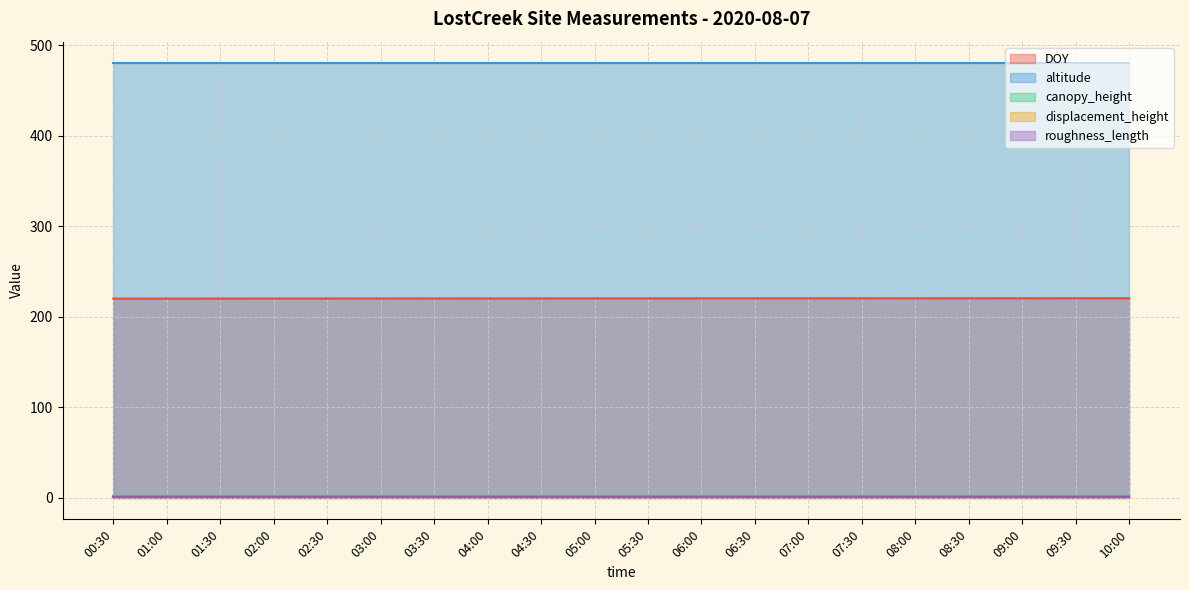

Reading left to right, extract all data points from this chart.

DOY: 220.0	220.0	220.1	220.1	220.1	220.1	220.1	220.2	220.2	220.2	220.2	220.2	220.3	220.3	220.3	220.3	220.4	220.4	220.4	220.4
altitude: 480.0	480.0	480.0	480.0	480.0	480.0	480.0	480.0	480.0	480.0	480.0	480.0	480.0	480.0	480.0	480.0	480.0	480.0	480.0	480.0
canopy_height: 1.5	1.5	1.5	1.5	1.5	1.5	1.5	1.5	1.5	1.5	1.5	1.5	1.5	1.5	1.5	1.5	1.5	1.5	1.5	1.5
displacement_height: 1.0	1.0	1.0	1.0	1.0	1.0	1.0	1.0	1.0	1.0	1.0	1.0	1.0	1.0	1.0	1.0	1.0	1.0	1.0	1.0
roughness_length: 0.2	0.2	0.2	0.2	0.2	0.2	0.2	0.2	0.2	0.2	0.2	0.2	0.2	0.2	0.2	0.2	0.2	0.2	0.2	0.2